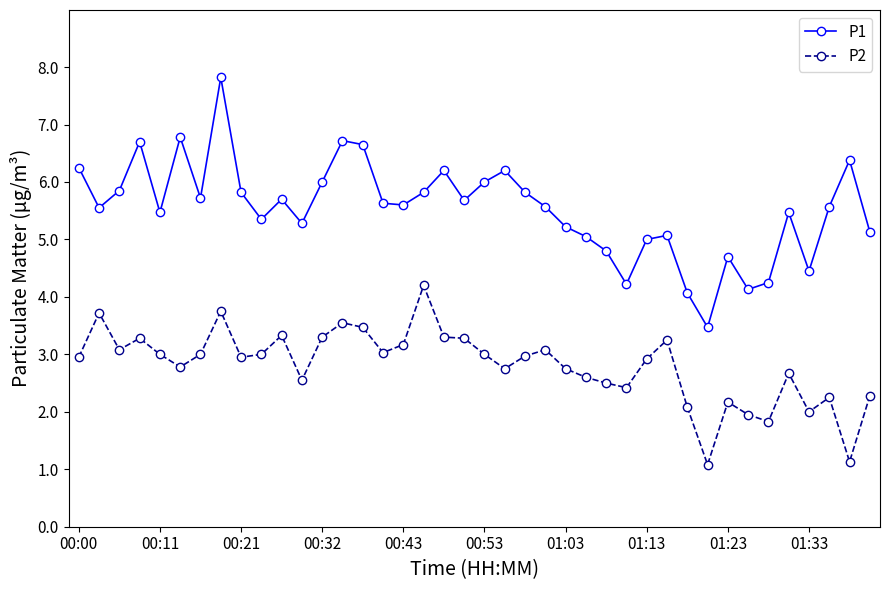

Rank the series by their maximum value, from highest to lowest.

P1, P2